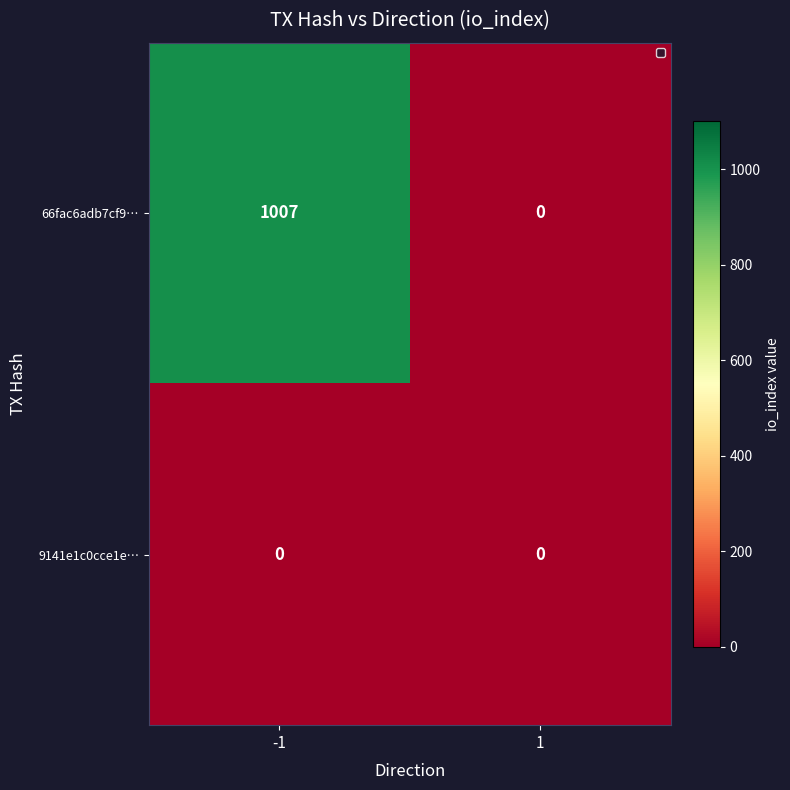

What is the total value across all series at -1?

1007